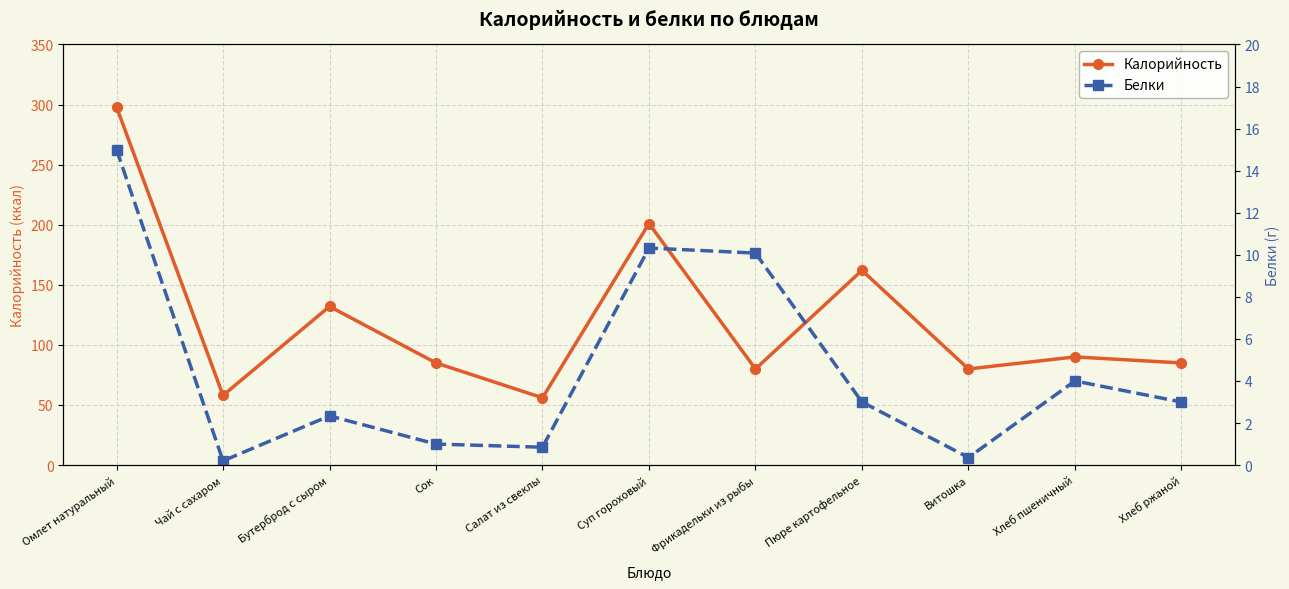

The Белки series shows 0.4 at Сок. True or false?

False